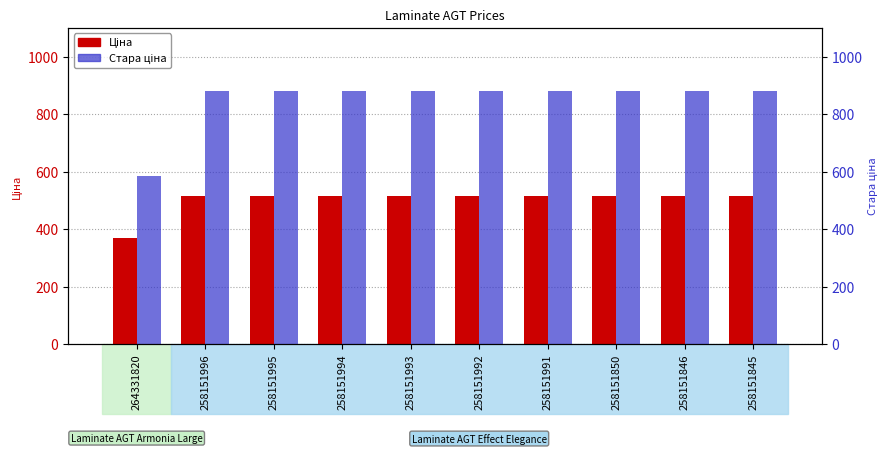

What is the value of the Ціна bar at the 6th from the left?

515.8